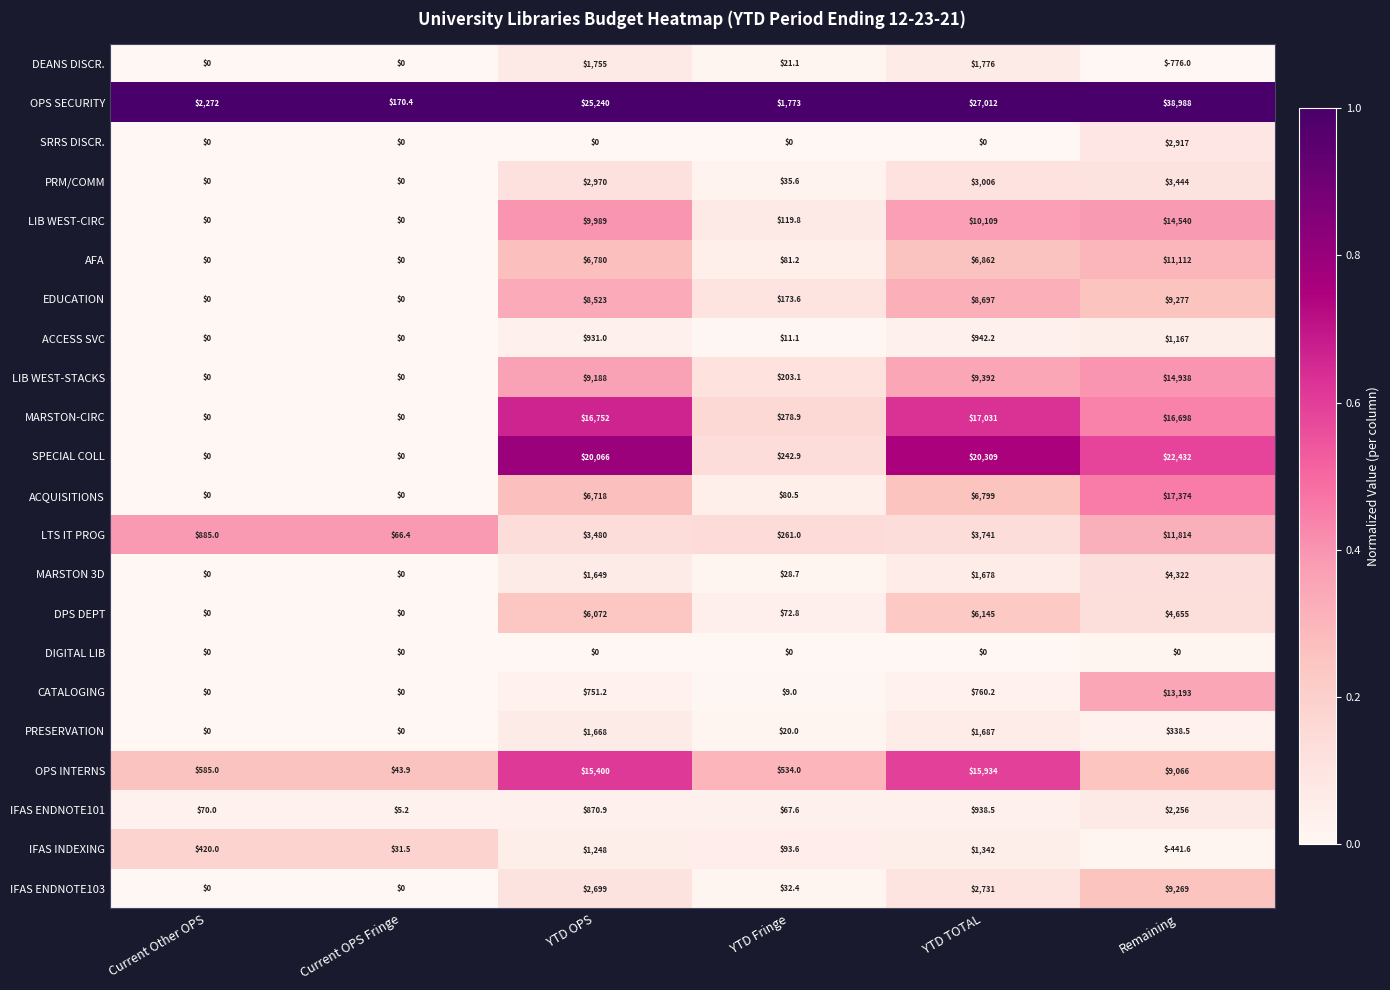

Is the value of AFA at Current OPS Fringe greater than the value of CATALOGING at YTD Fringe?

No